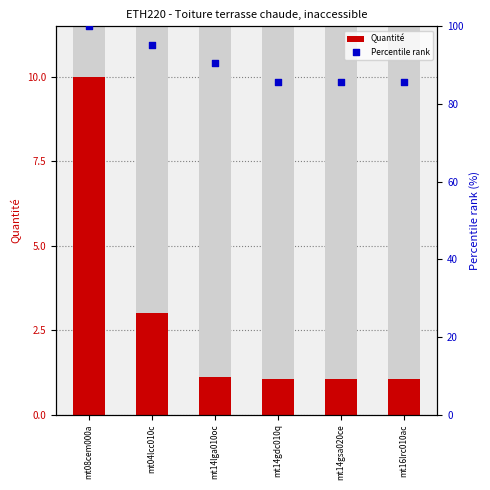

At how many categories does at least one series exceed 82?

6